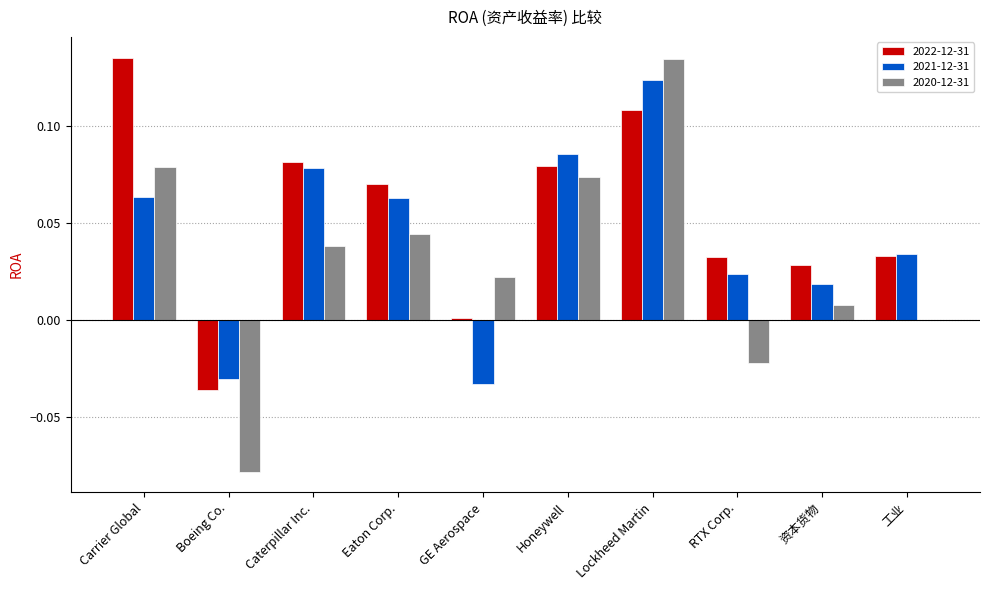

The value of 2021-12-31 at Boeing Co. is -0.0. True or false?

True